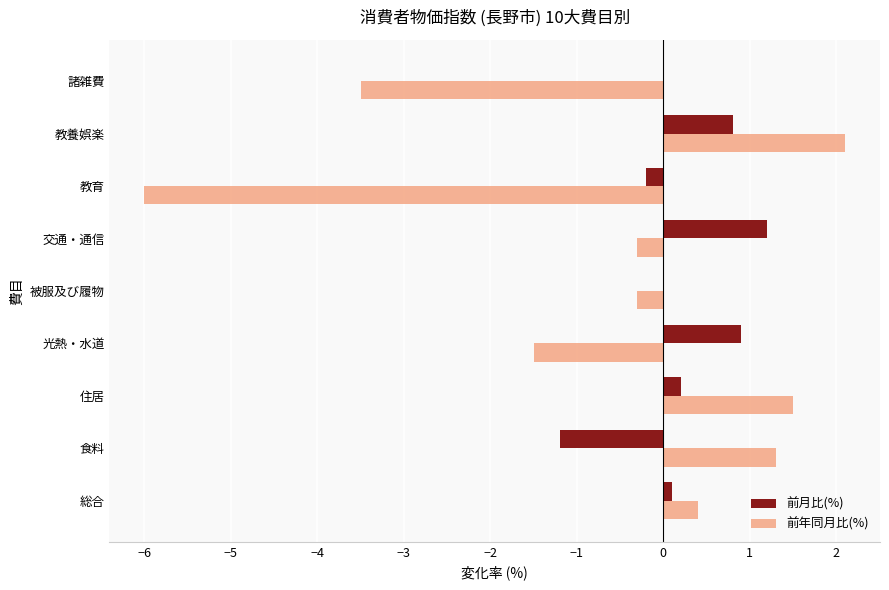

What is the total value across all series at 光熱・水道?

-0.6